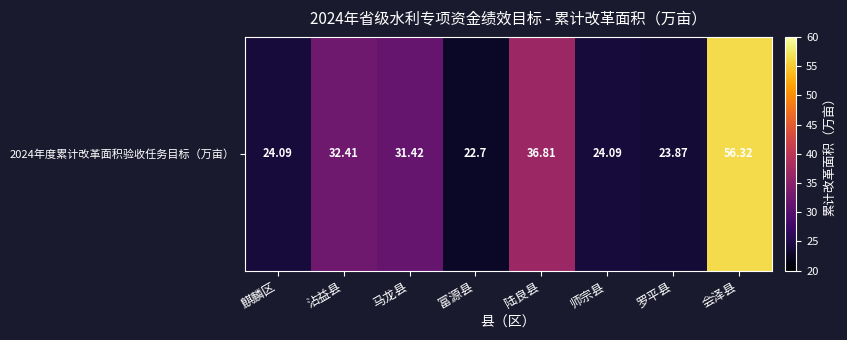

Approximately how many times larger is the value at 麒麟区 compared to 会泽县?

0.4